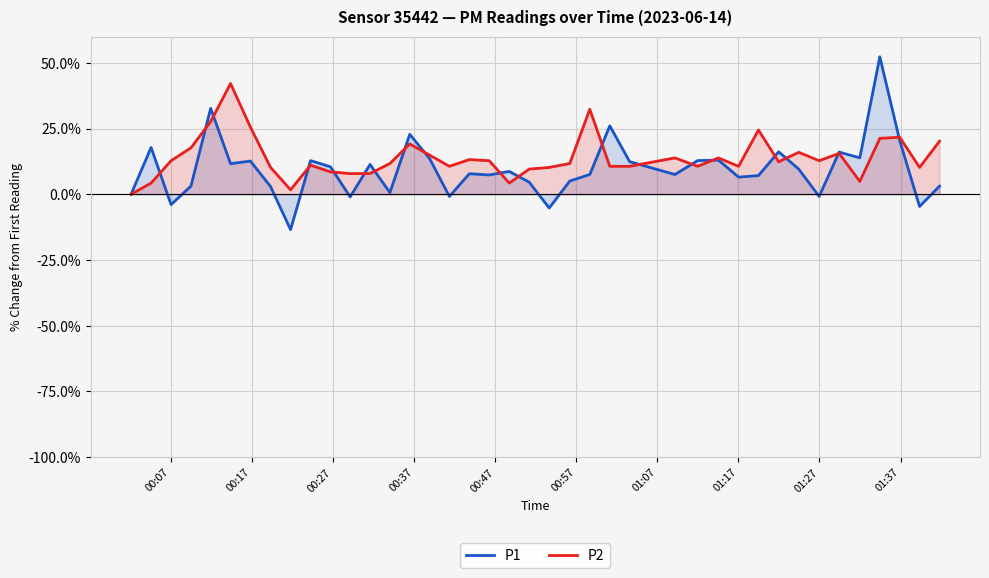

What is the highest value of the P1 series?

52.3